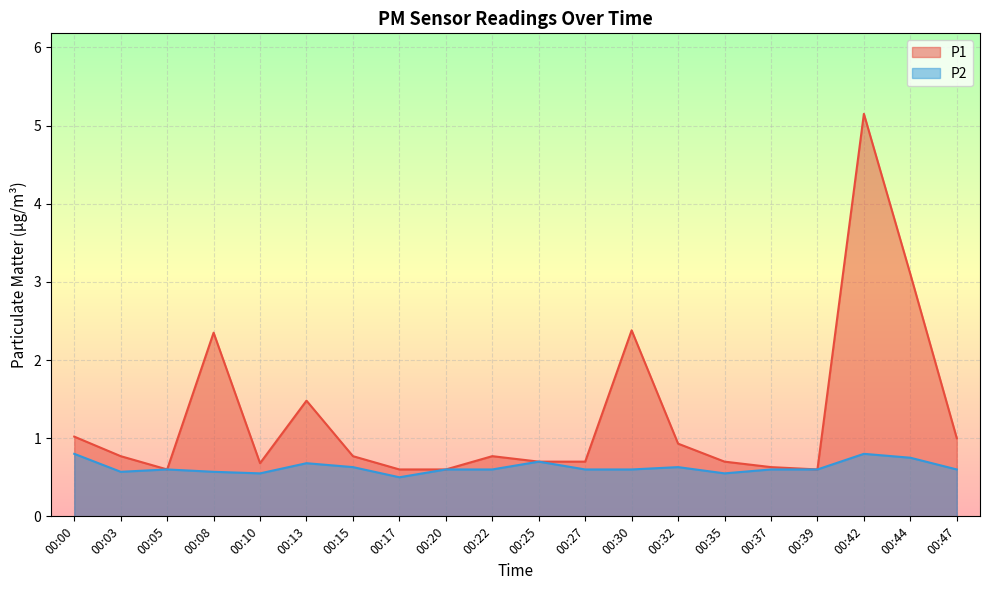

The value of P1 at 00:25 is 0.9. True or false?

False